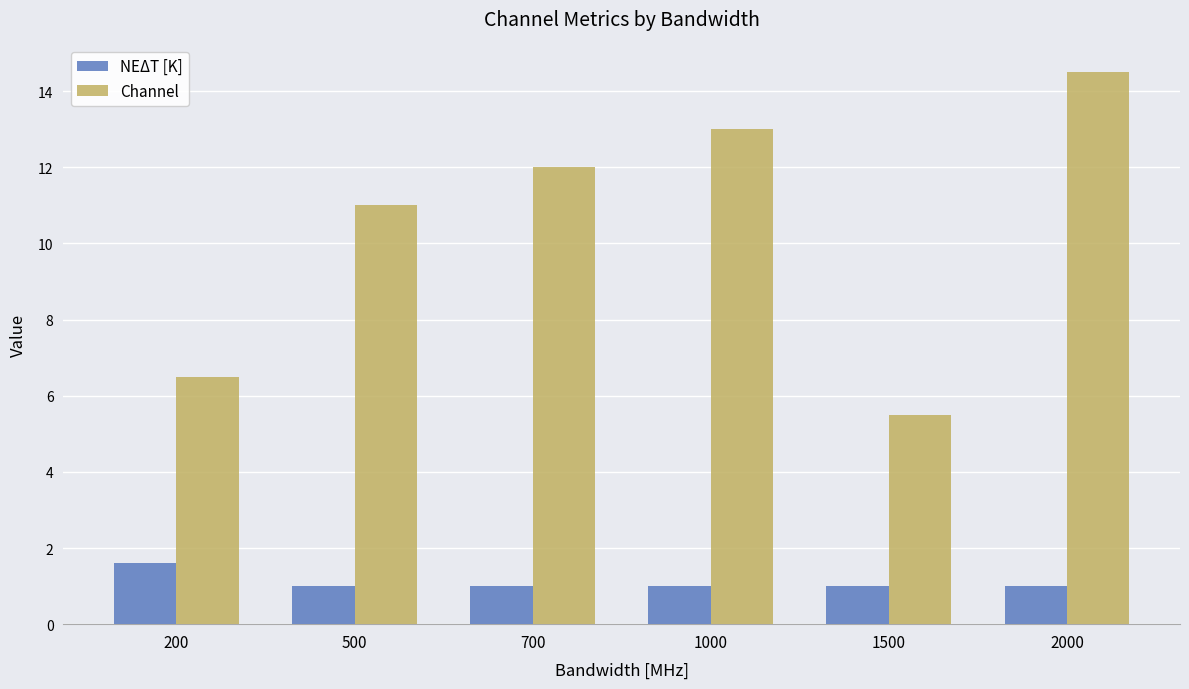

How many data points in Channel are less than 12?

3